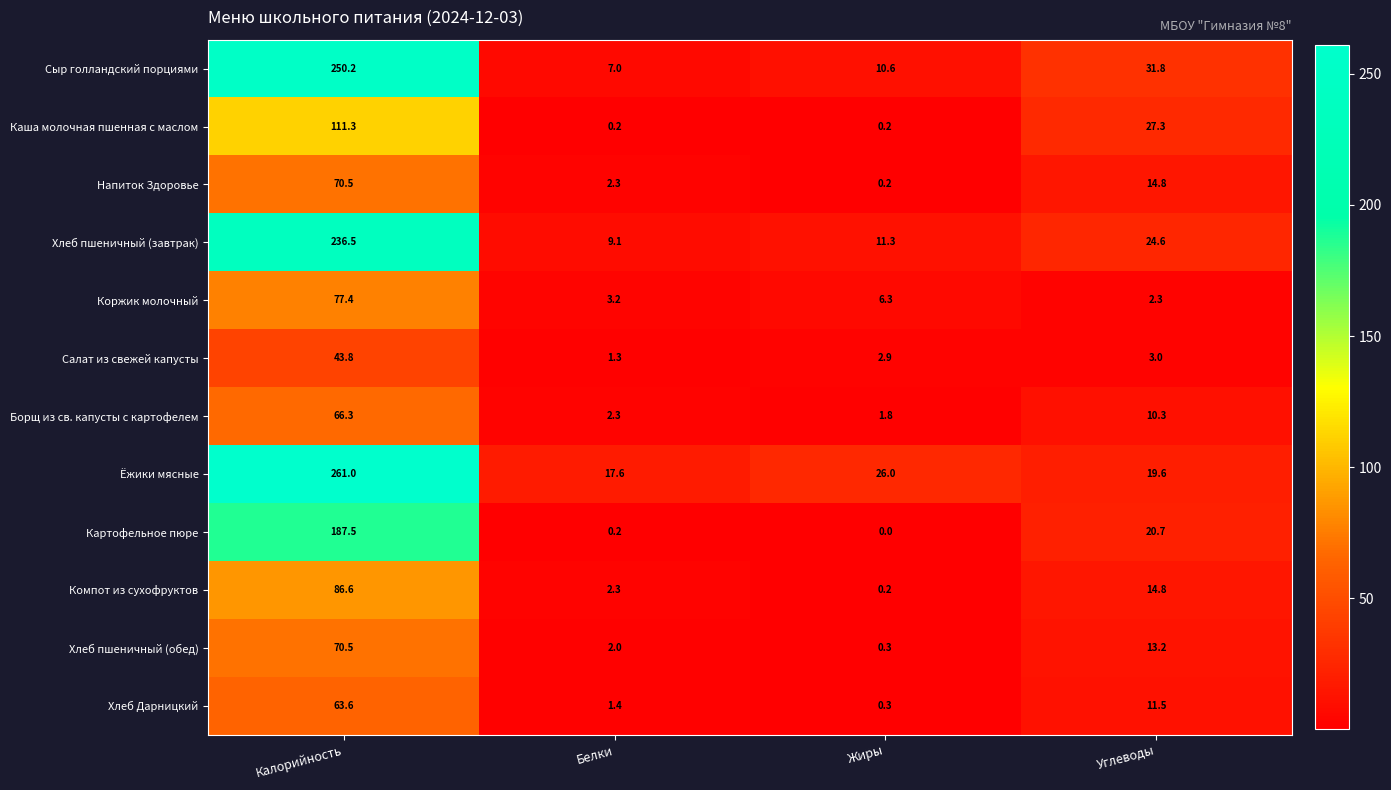

The Хлеб пшеничный (завтрак) series shows 11.3 at Жиры. True or false?

True